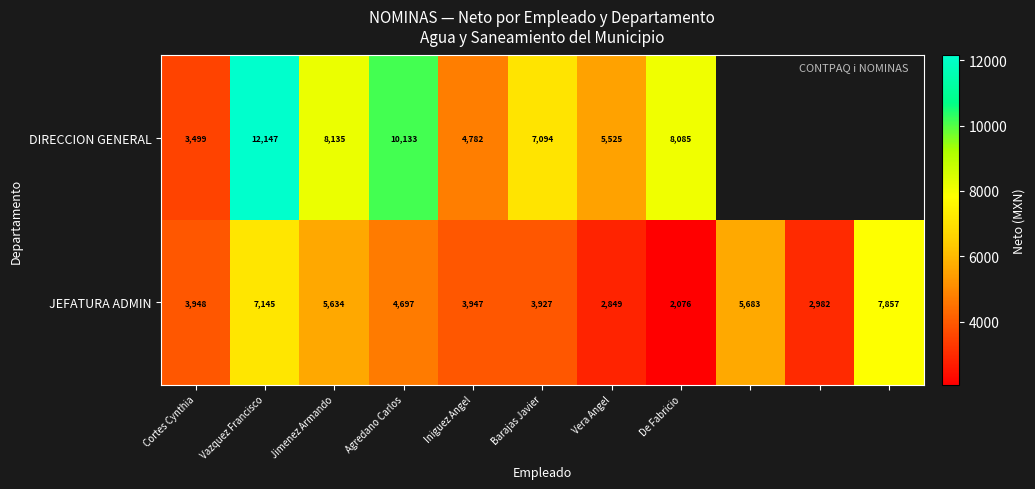

At which category is the sum across all series the highest?

Vazquez Francisco